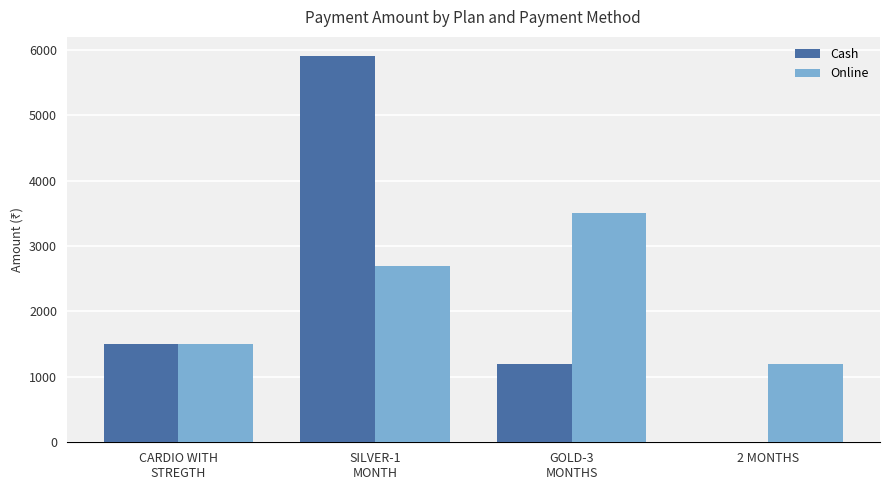

What is the difference between the Cash values at GOLD-3
MONTHS and CARDIO WITH
STREGTH?

300